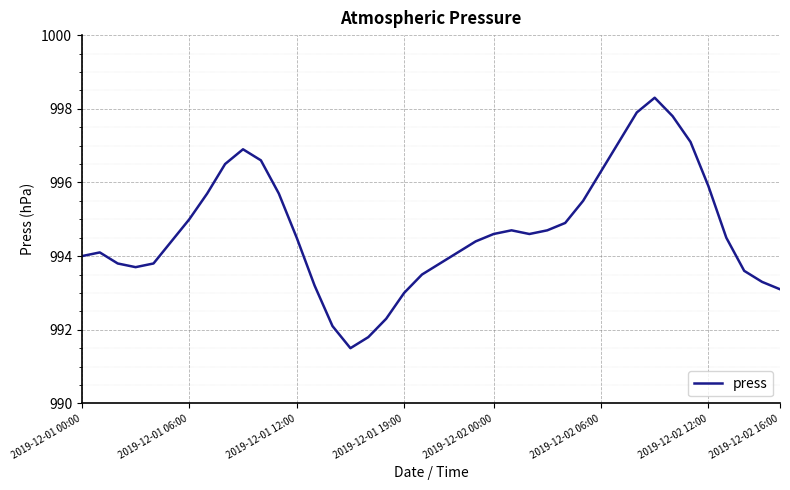

What is the sum of all values?

39788.3